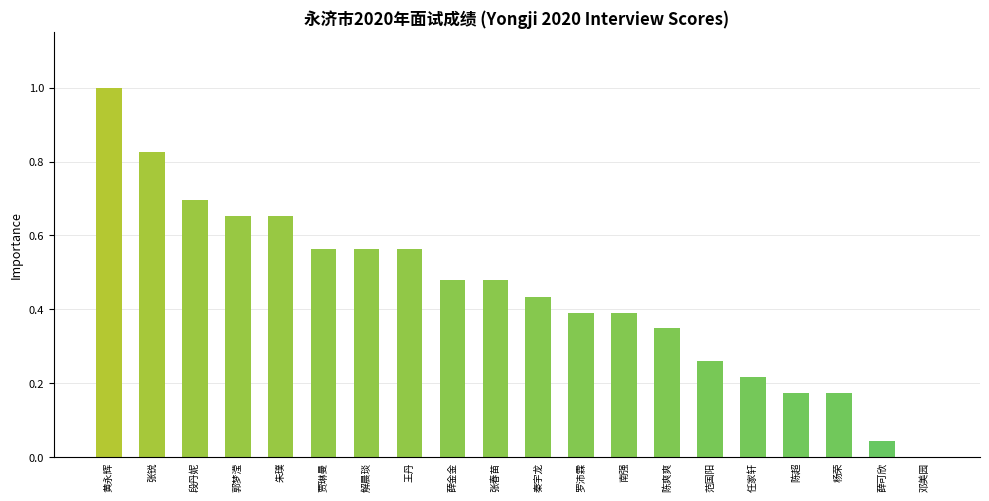

What is the greatest value displayed?

1.0